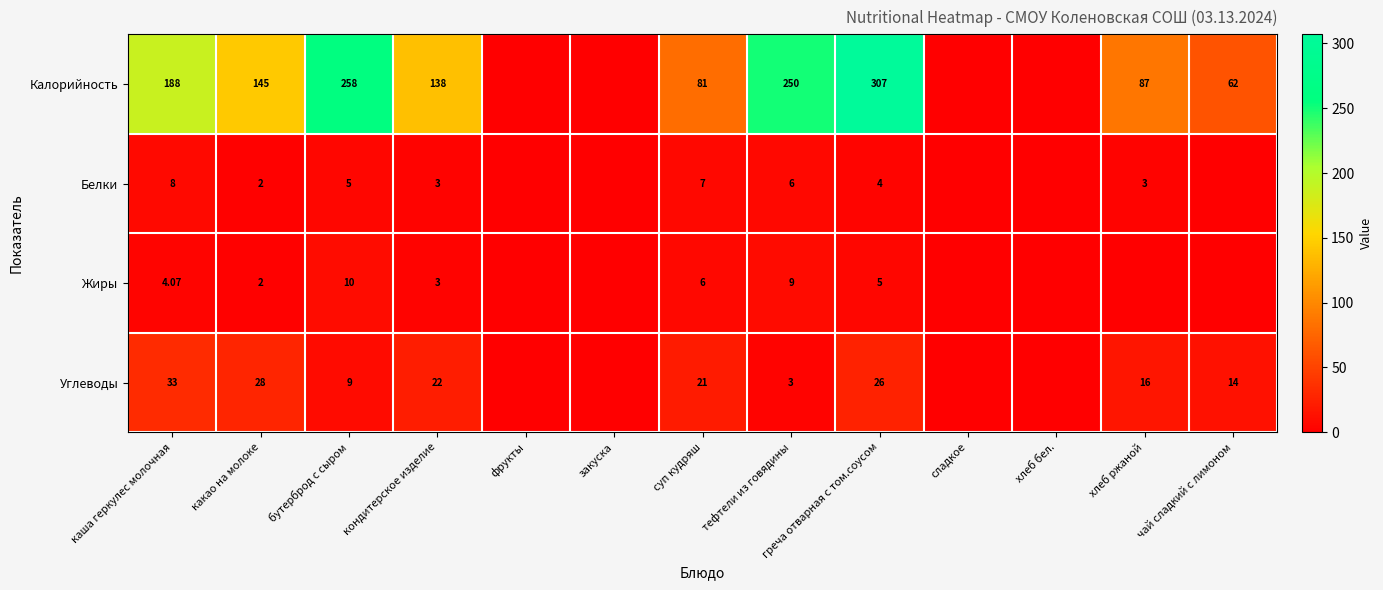

Count the number of categories in the chart.

13